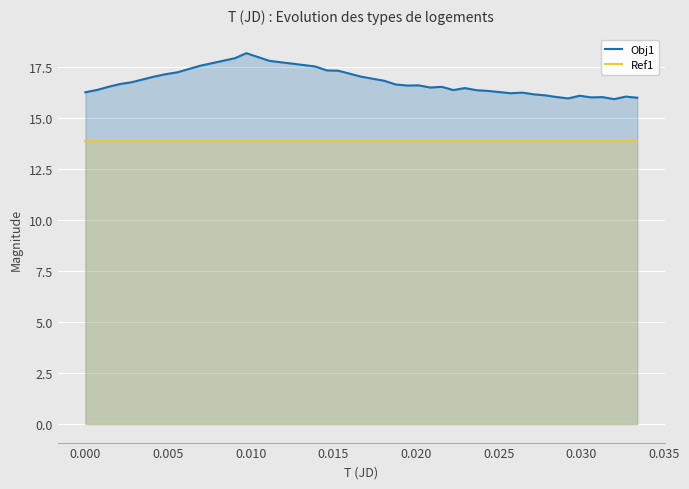

Which series has the widest spread of values?

Obj1